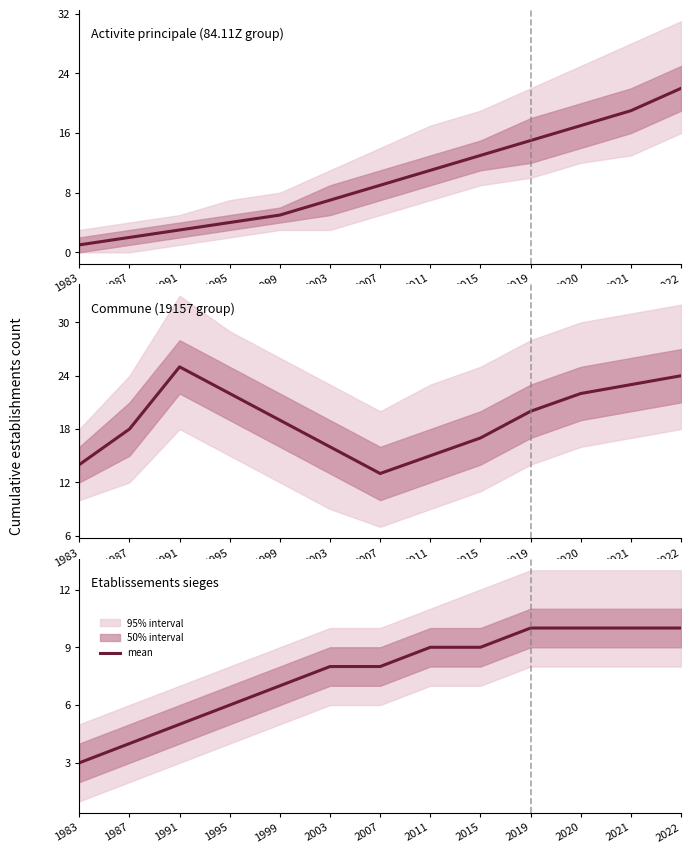

Reading left to right, list all the values displayed in this chart.

3	4	5	6	7	8	8	9	9	10	10	10	10